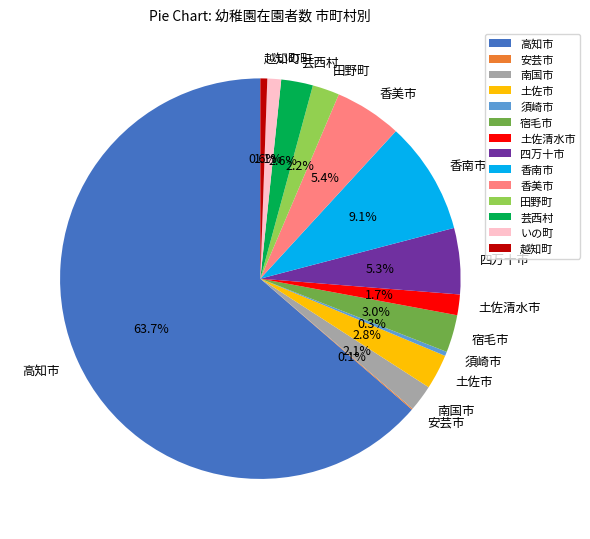

The 須崎市 slice represents 8% of the pie. True or false?

False